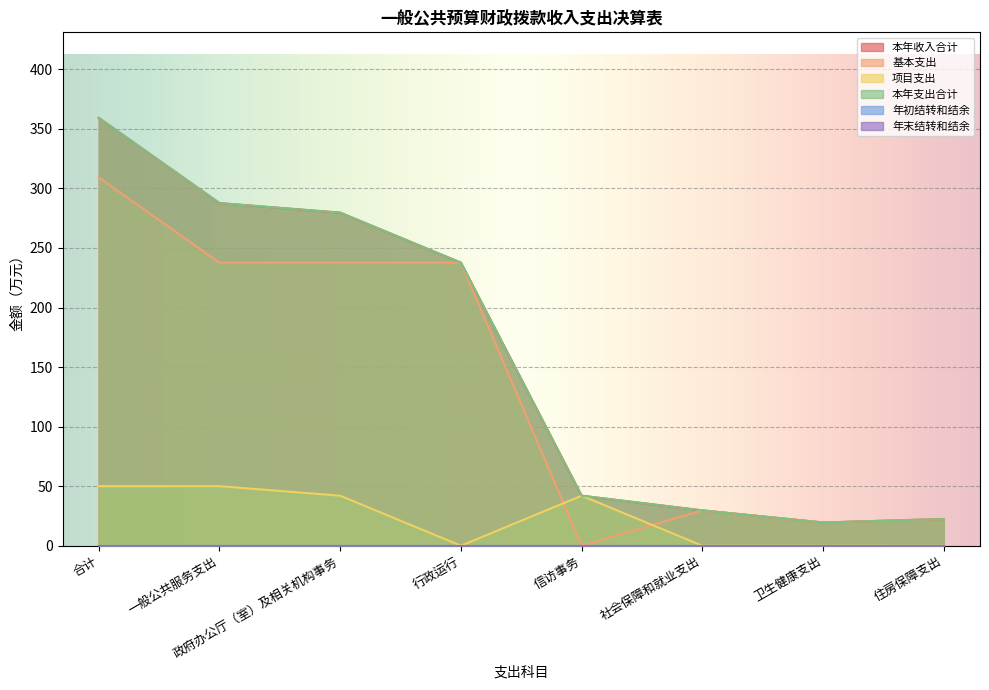

True or false: 项目支出 and 基本支出 intersect in this chart.

True